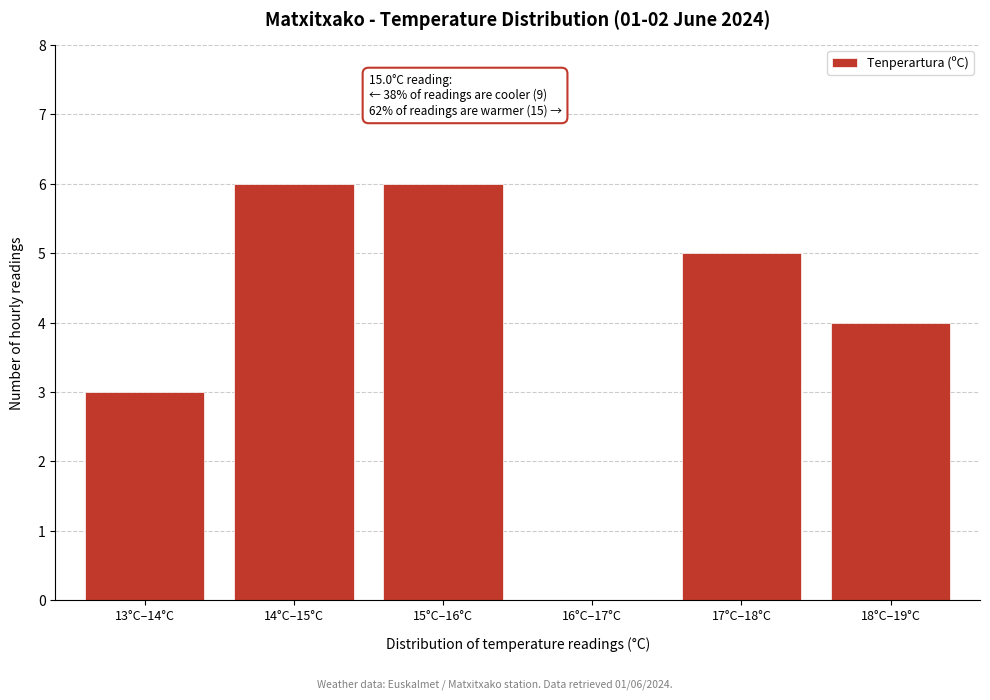

Reading left to right, extract all data points from this chart.

13°C–14°C=3	14°C–15°C=6	15°C–16°C=6	16°C–17°C=0	17°C–18°C=5	18°C–19°C=4